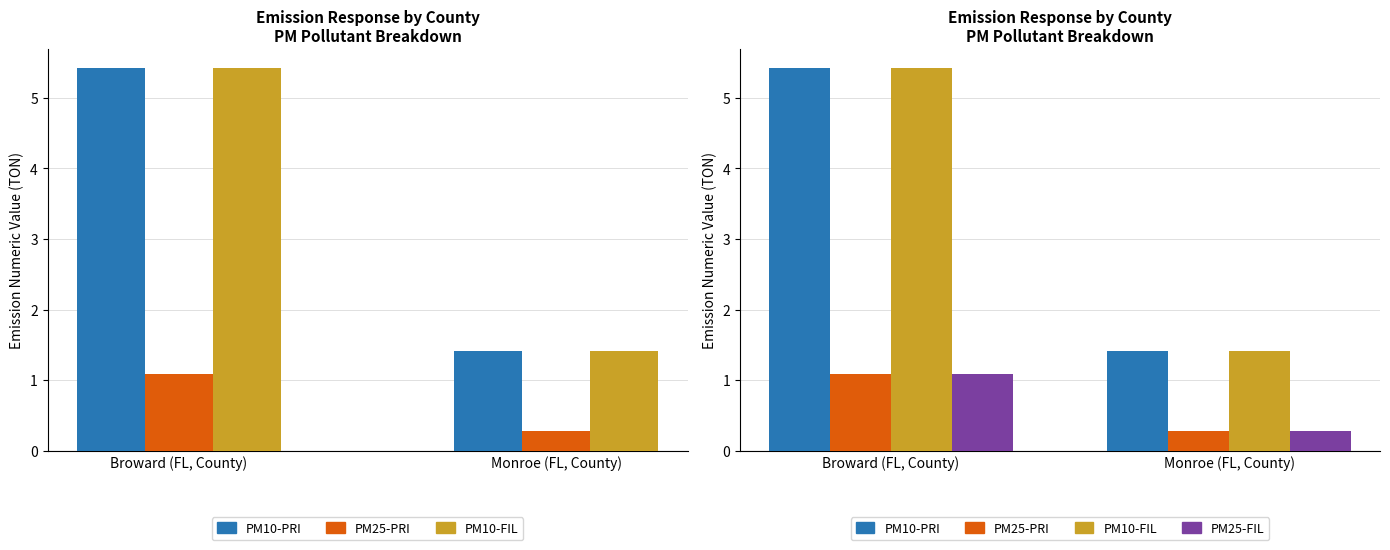

Rank the series by their maximum value, from highest to lowest.

PM10-PRI, PM10-FIL, PM25-PRI, PM25-FIL